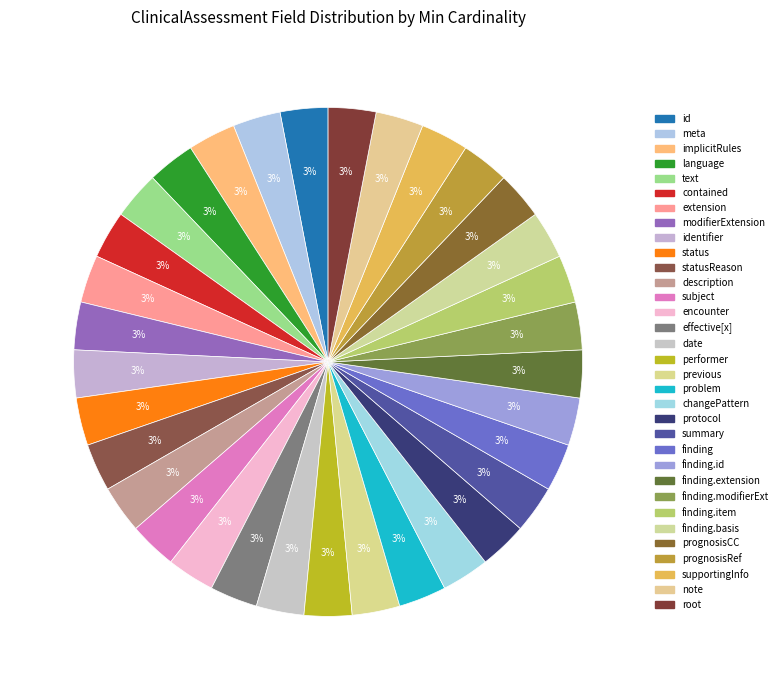

How many slices are in this pie chart?

33